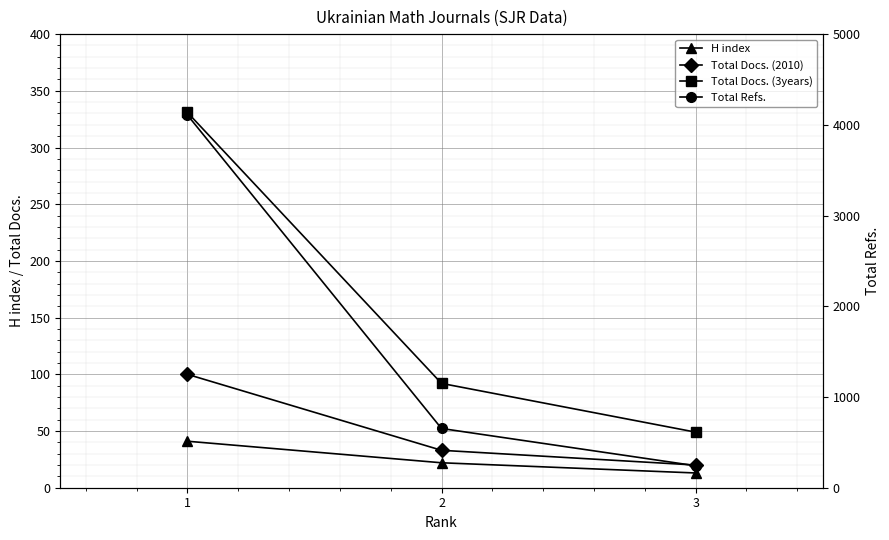

What is the minimum value for Total Docs. (3years)?

49